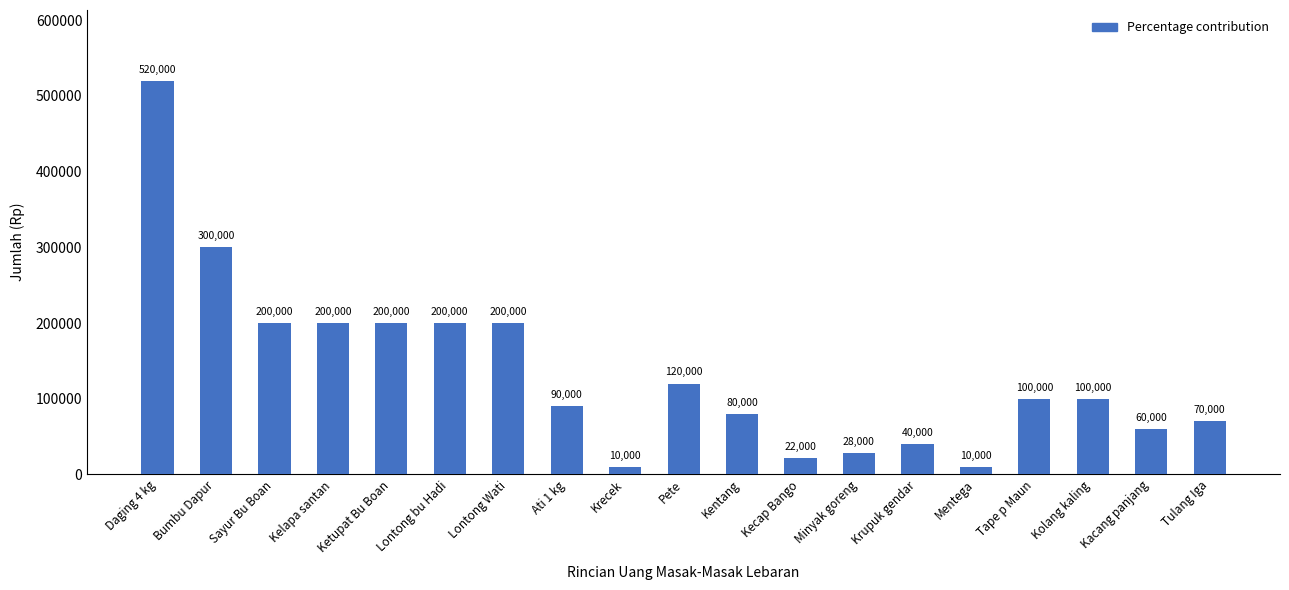

Is it true that the value at Lontong bu Hadi is 357439?

False